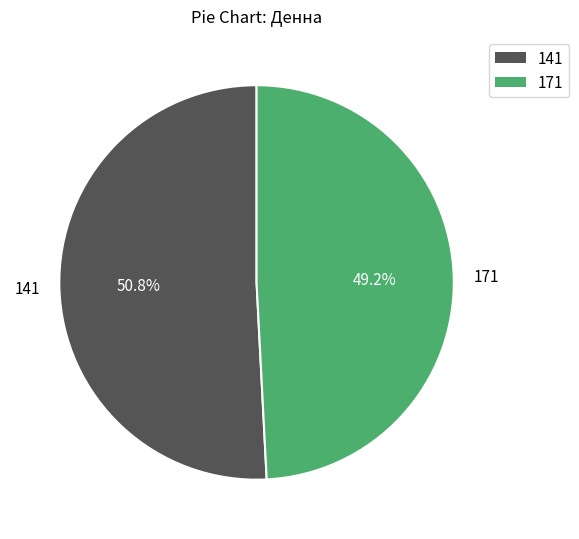

To the nearest percent, what is the difference between the largest and smallest slice percentages?

2%